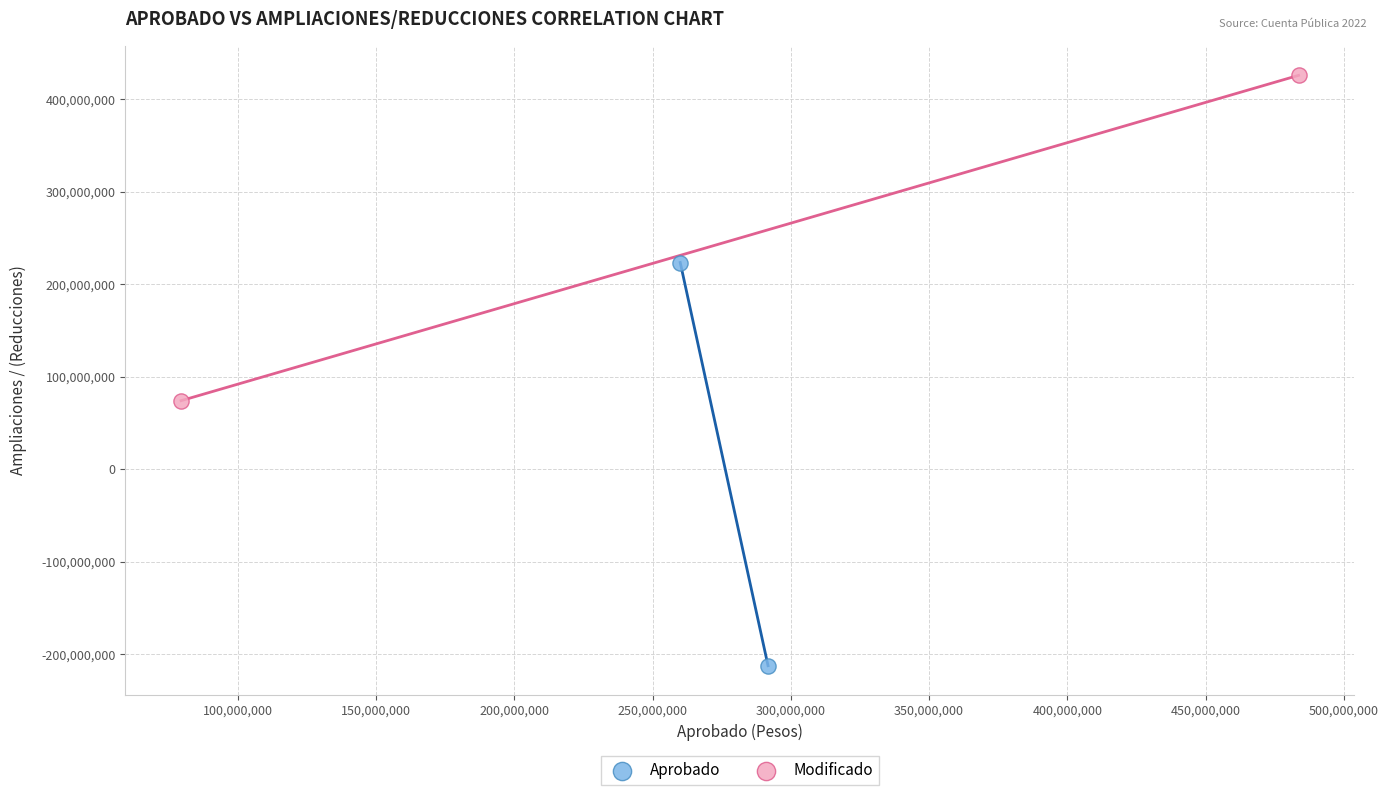

What are all the series names shown in the legend?

Aprobado, Modificado